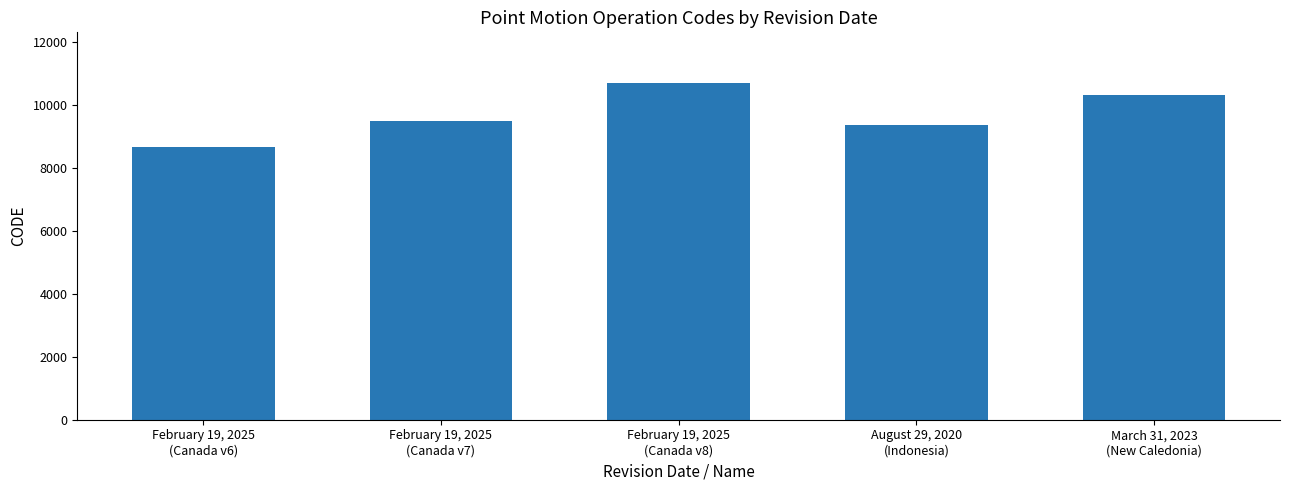

Reading left to right, list all the values displayed in this chart.

8676	9483	10707	9375	10323